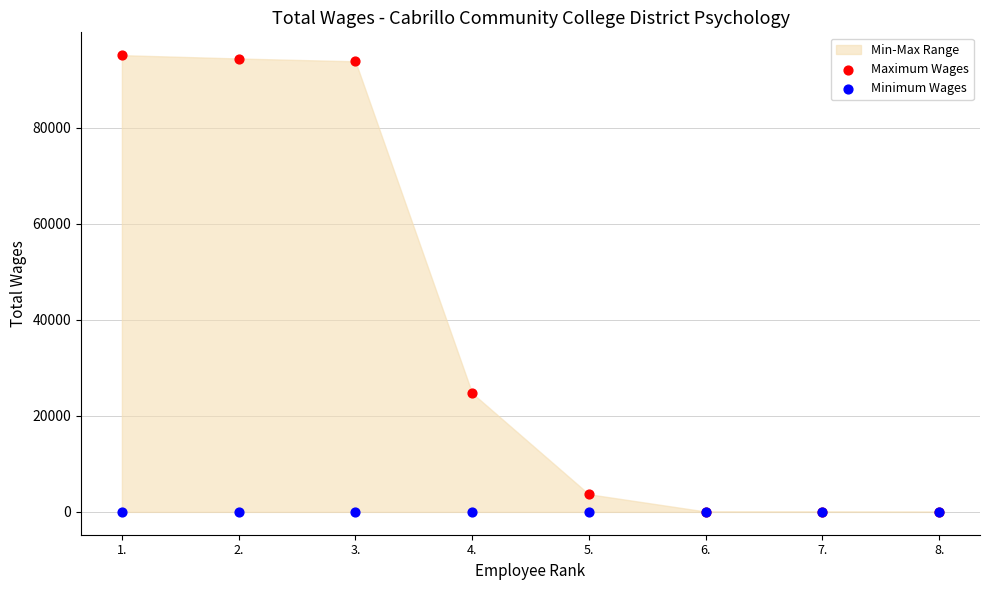

Across all series, what Y value is closest to 47534?

24729